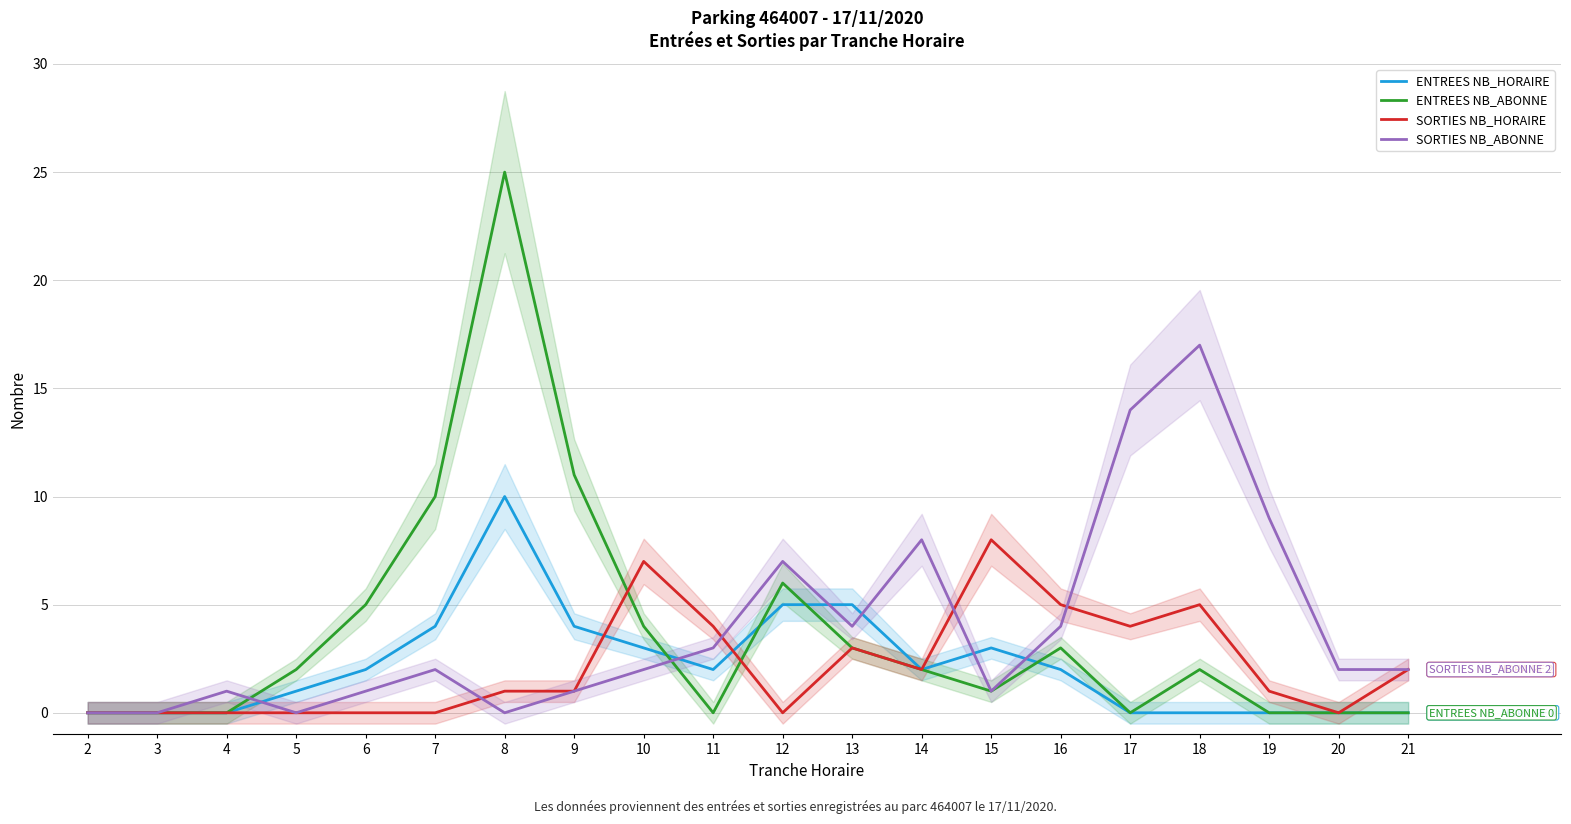

Between which two adjacent categories do SORTIES NB_HORAIRE and SORTIES NB_ABONNE first intersect?

7 and 8